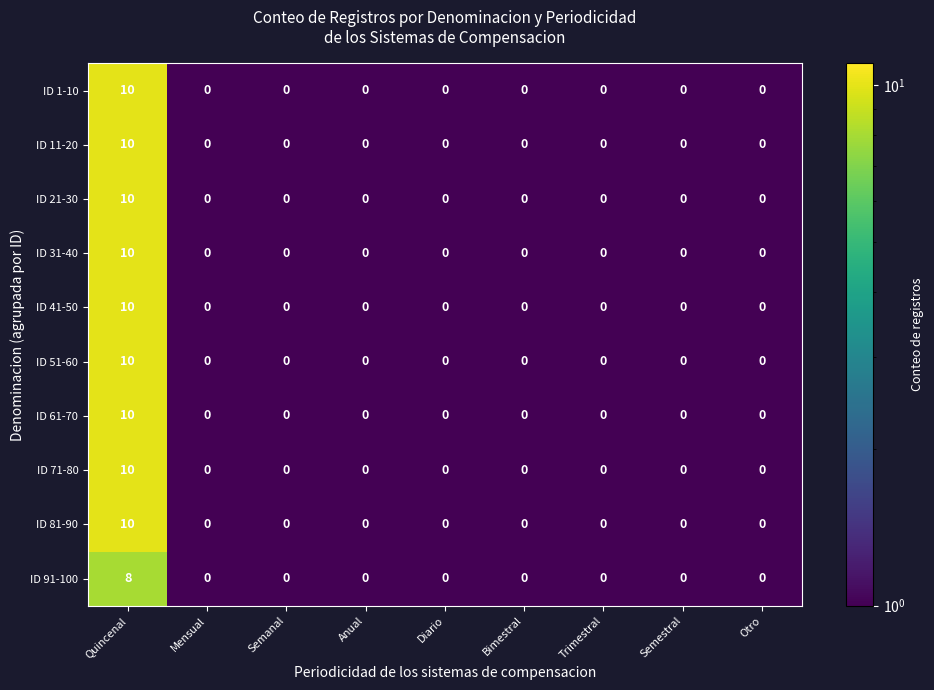

How many ID 61-70 values are between 0 and 1?

8